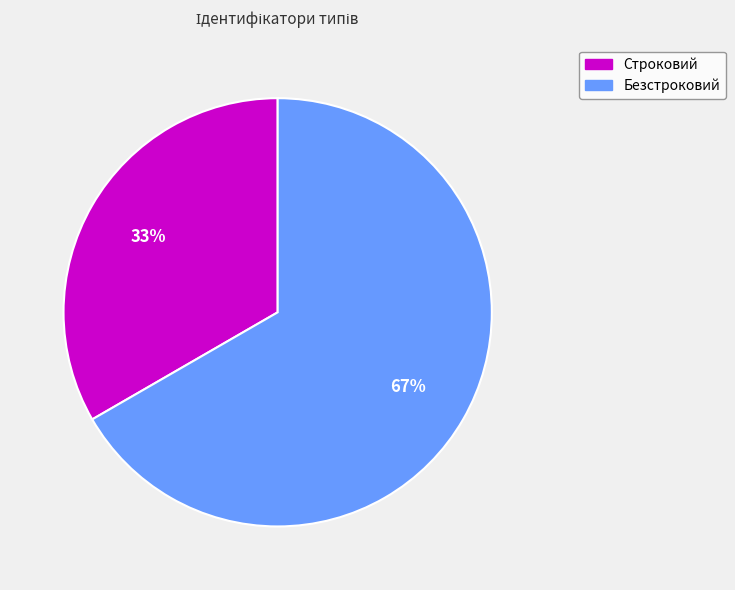

Which category accounts for the majority?

Безстроковий